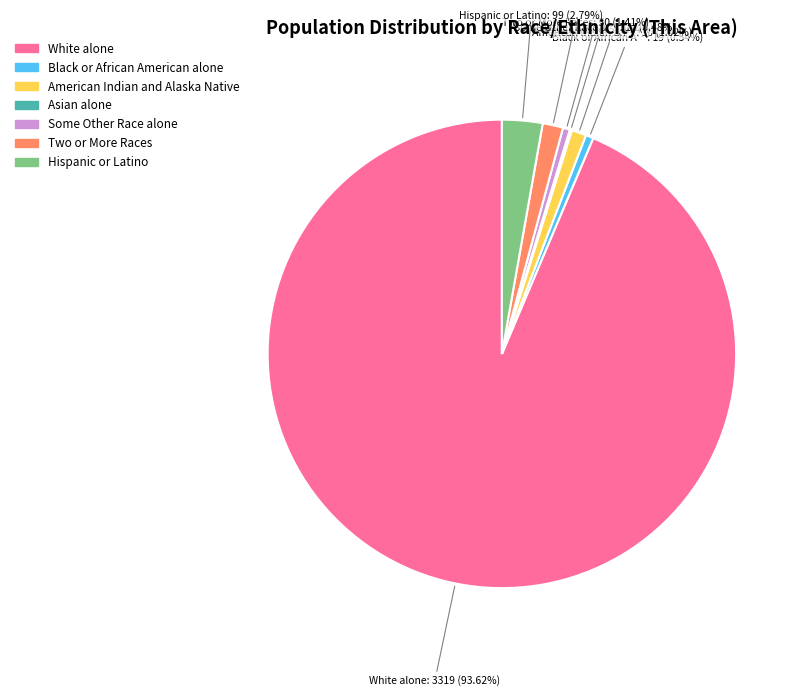

Which slice represents more than half of the pie?

White alone